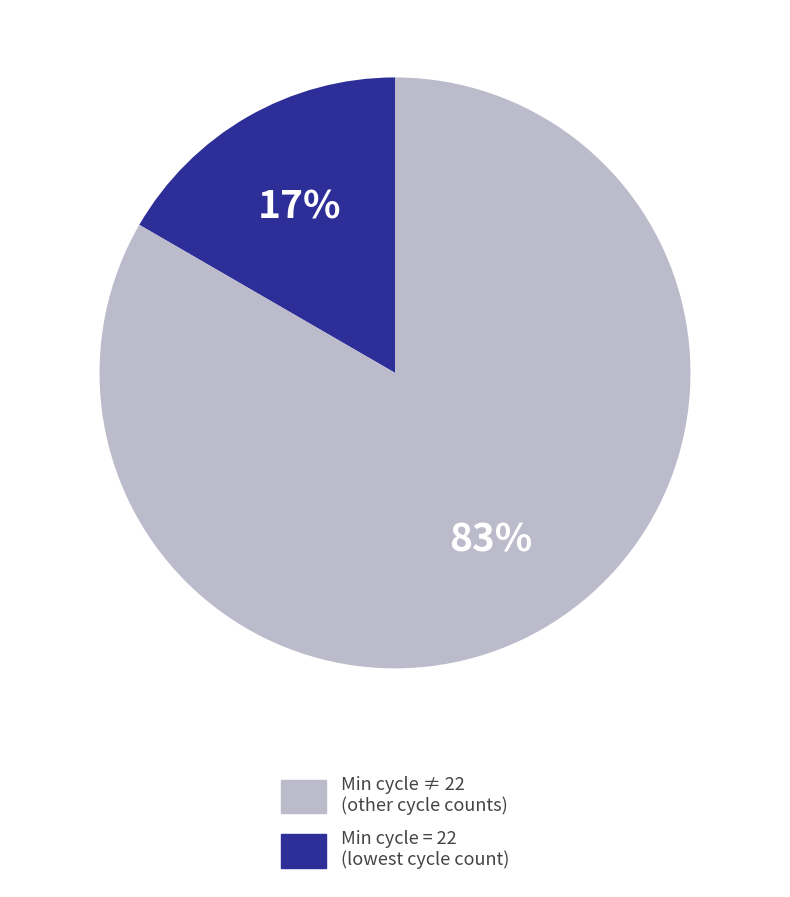

Does any single category account for the majority?

Yes